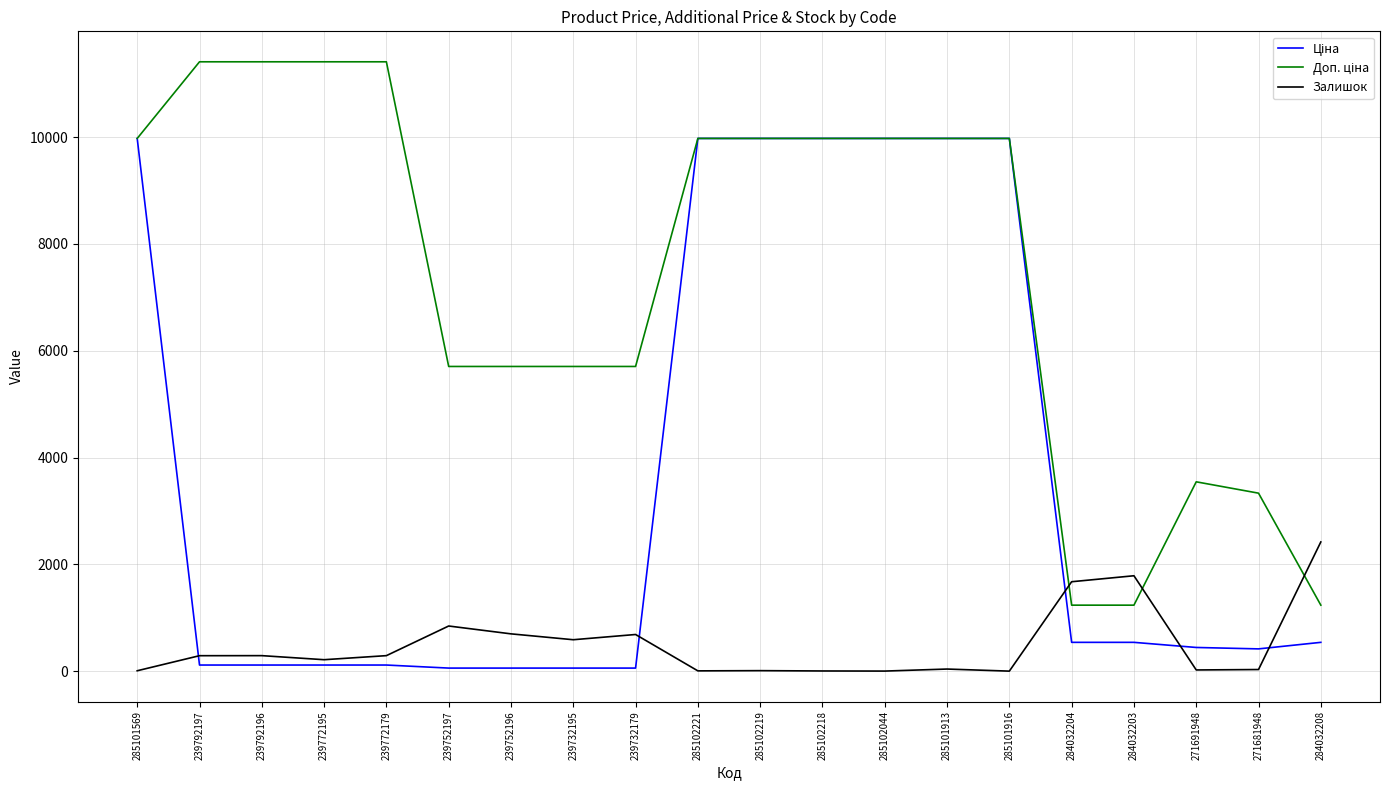

Does the chart display data point markers on the line(s)?

No